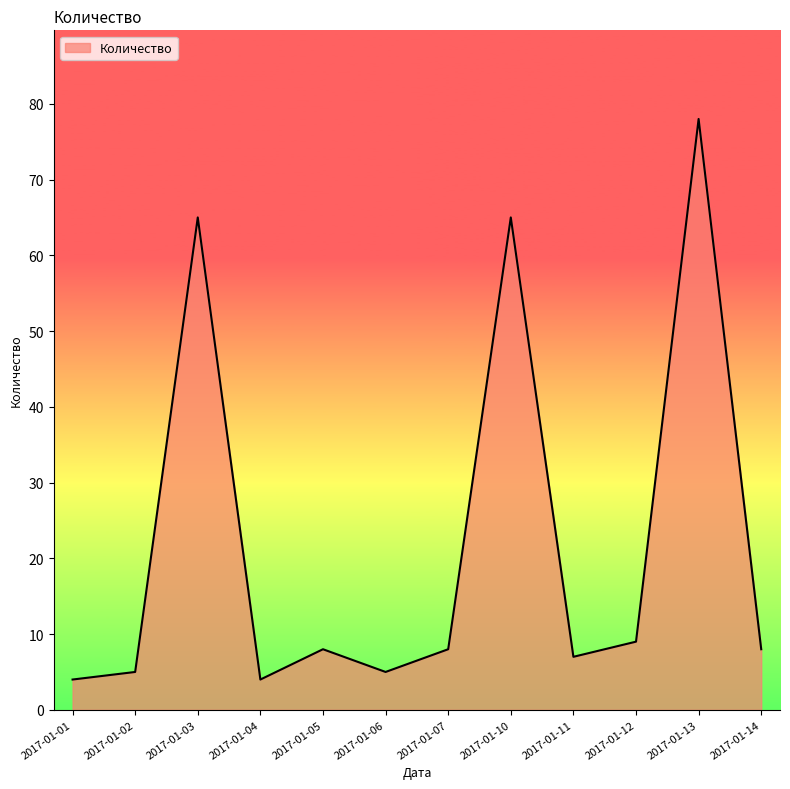

Where does the data first go above 8?

2017-01-03